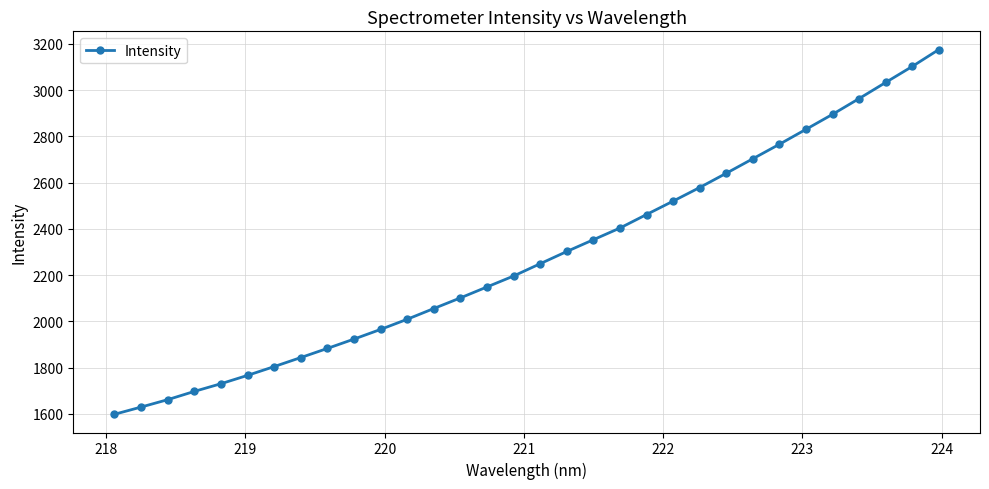

What is the average value?

2281.5